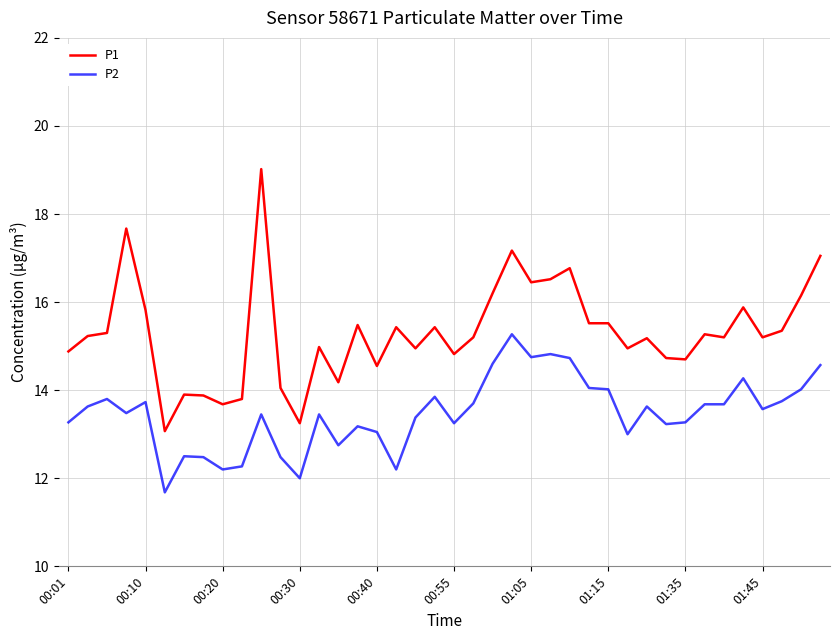

List the series in order of their overall mean, highest first.

P1, P2